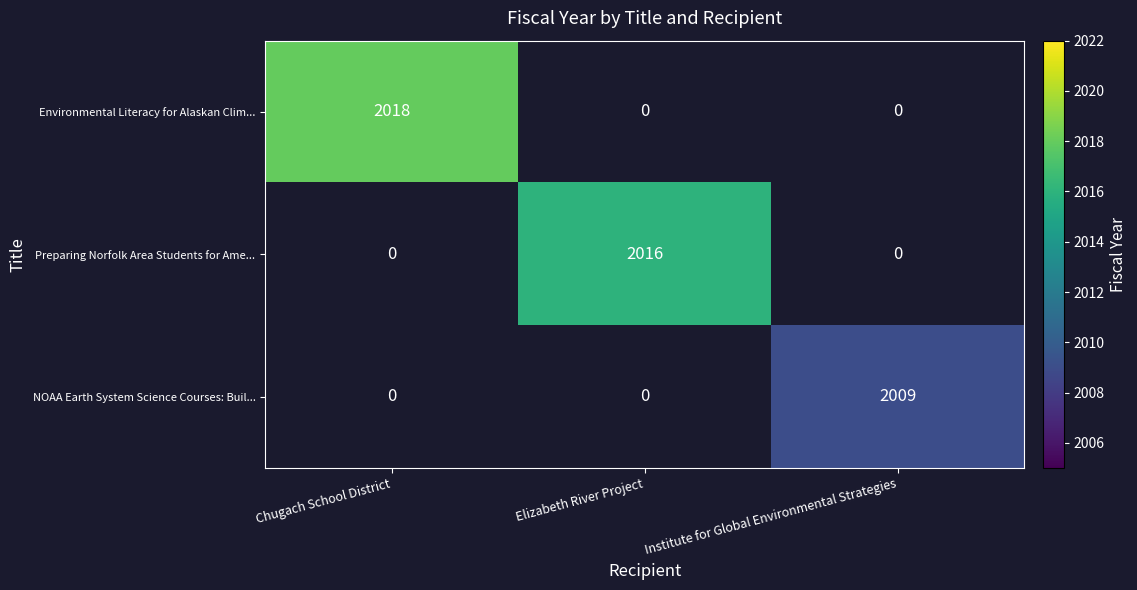

Is it true that NOAA Earth System Science Courses: Buil... equals 2718 at Institute for Global Environmental Strategies?

False